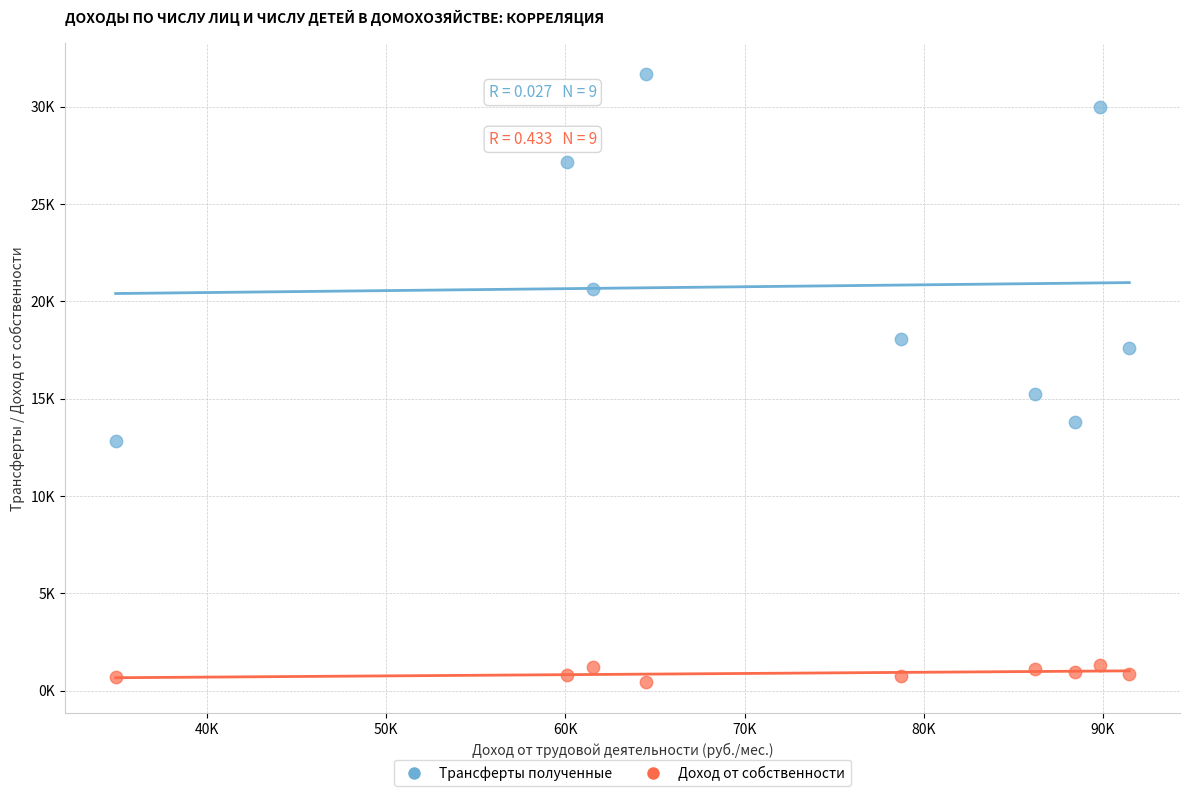

Which series has the largest Y range (max minus min)?

Трансферты полученные